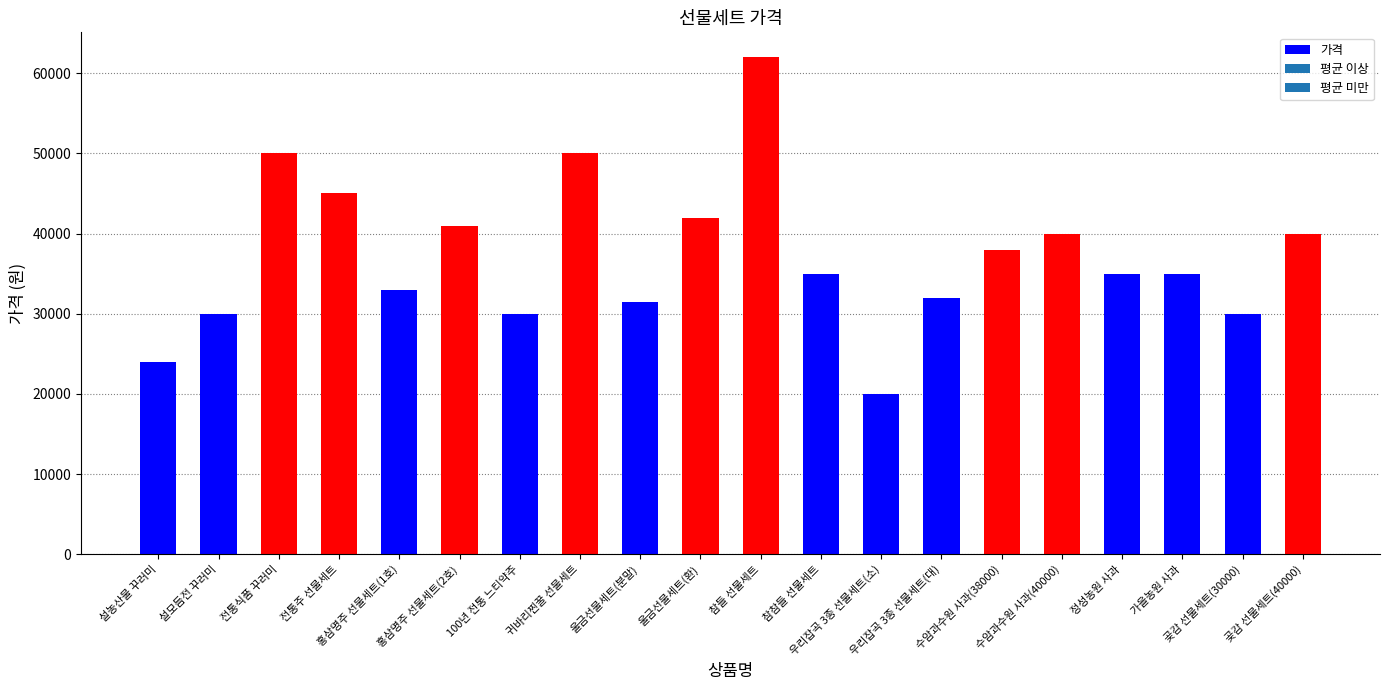

Which label corresponds to the smallest value in the chart?

우리잡곡 3종 선물세트(소)